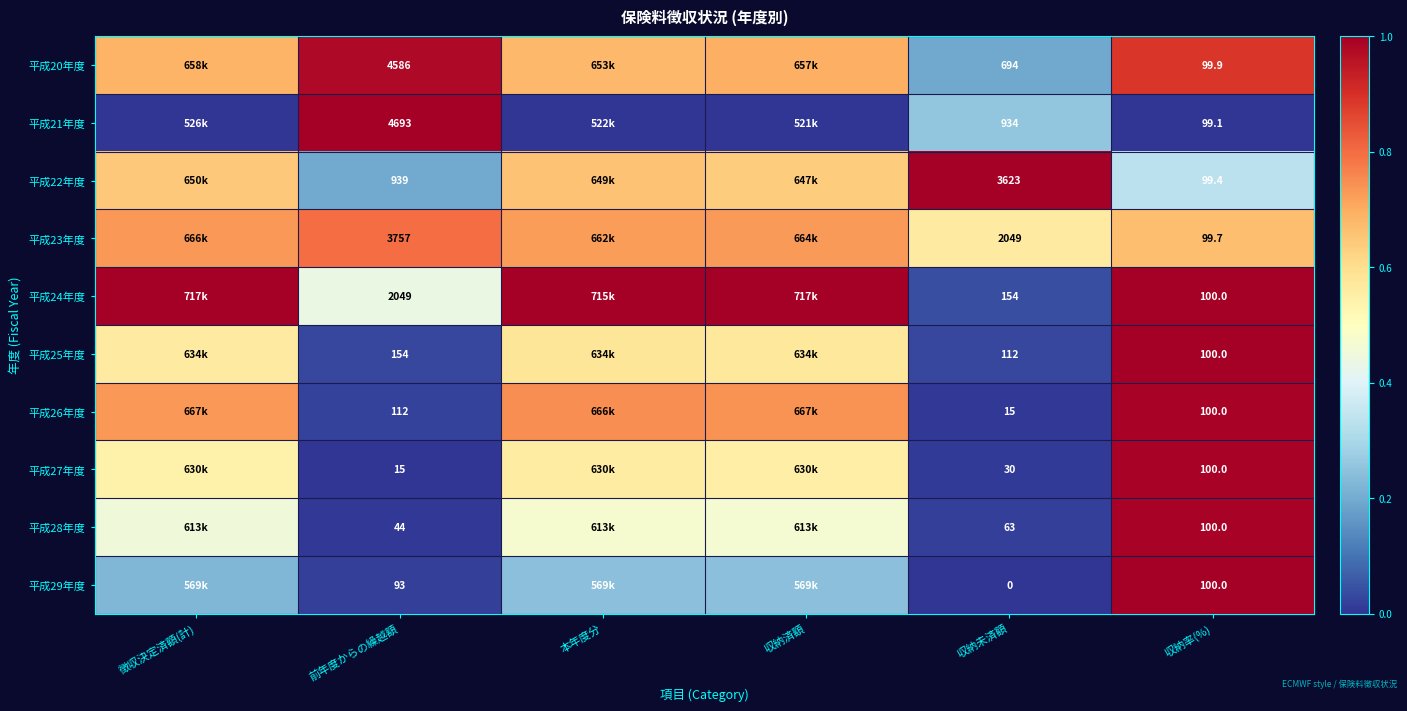

How many distinct data groups are displayed?

10